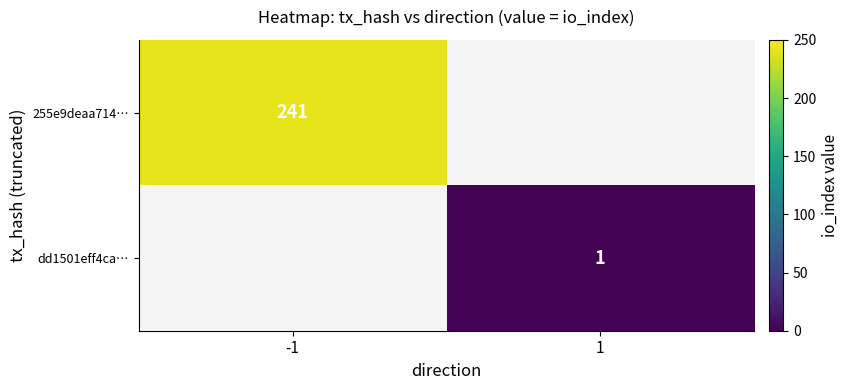

Is the value of 255e9deaa714… at -1 greater than the value of dd1501eff4ca… at 1?

Yes